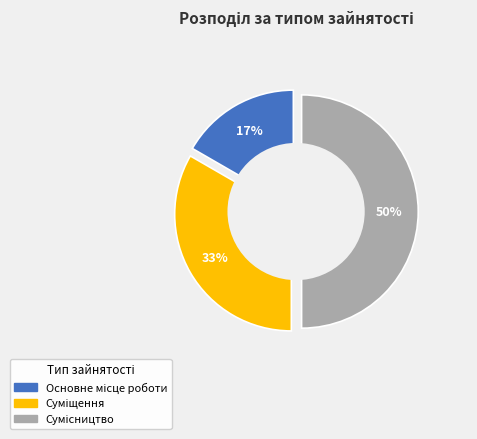

Is it true that Сумісництво is 50% of the pie?

True